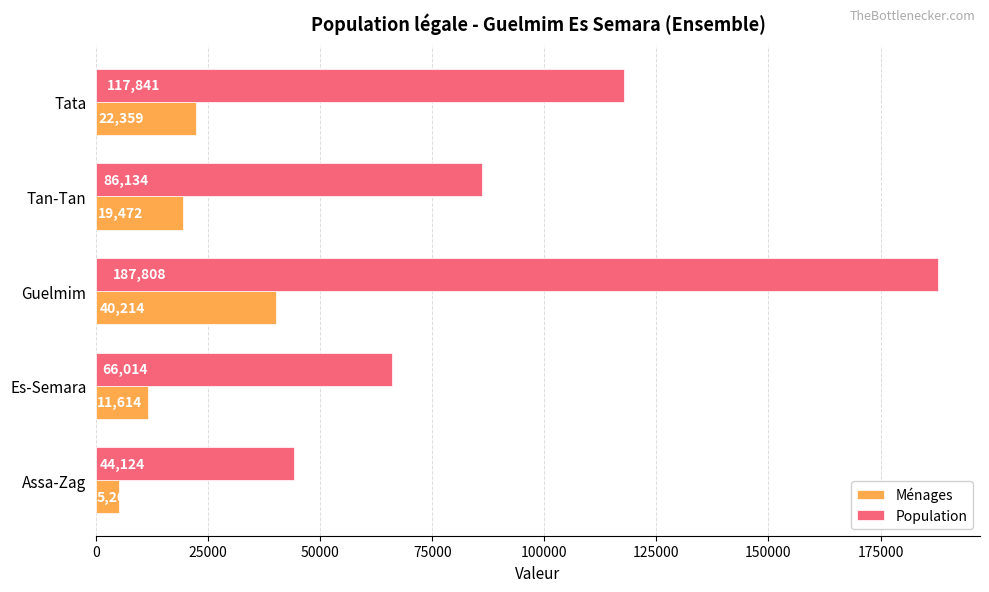

What is the average value of the Ménages series?

19773